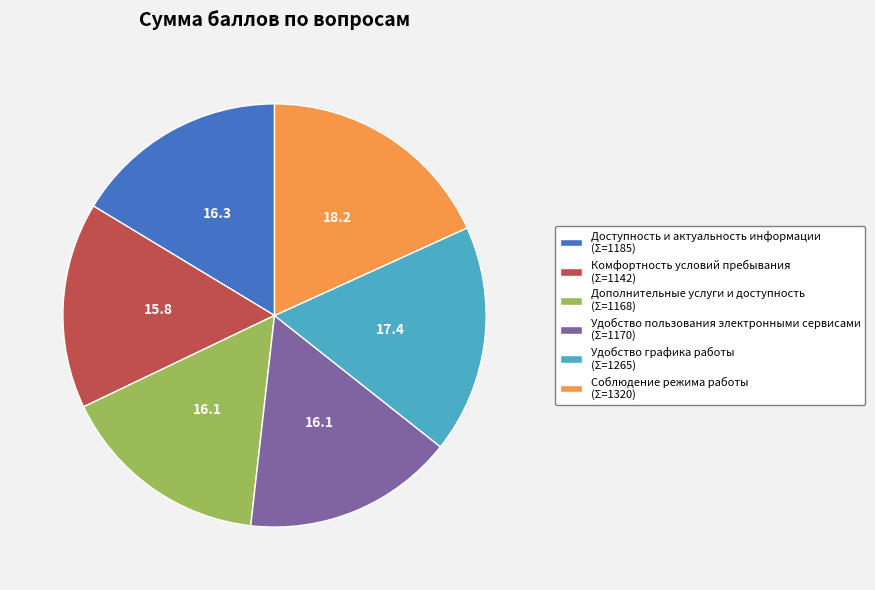

Count the number of slices in the pie.

6